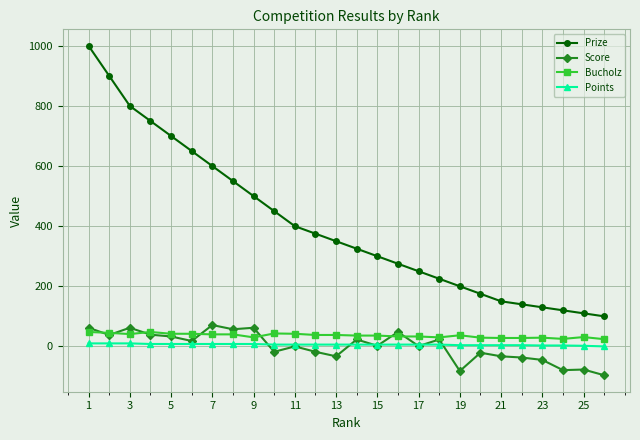

Which series has the largest range (max minus min)?

Prize